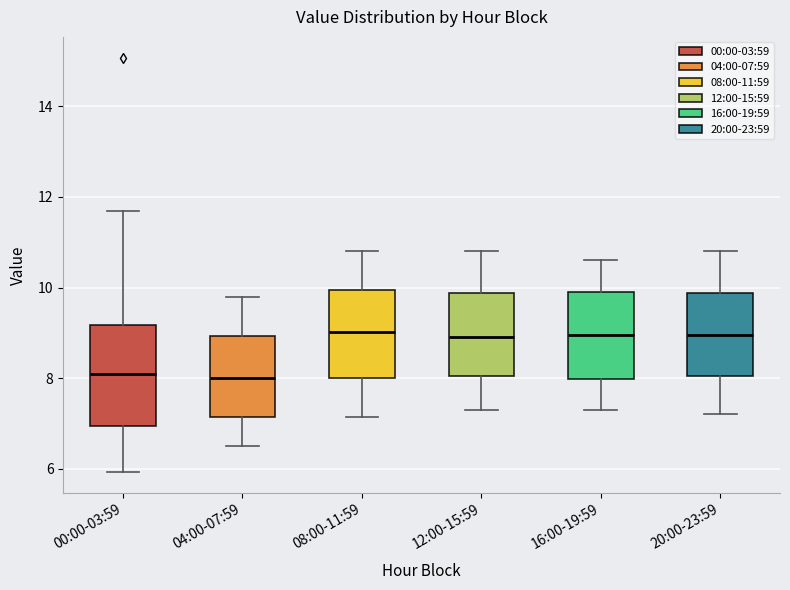

Reading left to right, transcribe this box plot: for each box, give where its median line is, the range the box spans, and where its two whiskers end, as read against the y-axis. The values are not printed on the chart, so give them approximately, as read against the axis.

00:00-03:59: median 8.2, box 7.0 to 9.2, whiskers 6.0 to 11.6
04:00-07:59: median 8.0, box 7.2 to 9.0, whiskers 6.6 to 9.8
08:00-11:59: median 9.0, box 8.0 to 10.0, whiskers 7.2 to 10.8
12:00-15:59: median 9.0, box 8.0 to 9.8, whiskers 7.4 to 10.8
16:00-19:59: median 9.0, box 8.0 to 10.0, whiskers 7.4 to 10.6
20:00-23:59: median 9.0, box 8.0 to 9.8, whiskers 7.2 to 10.8